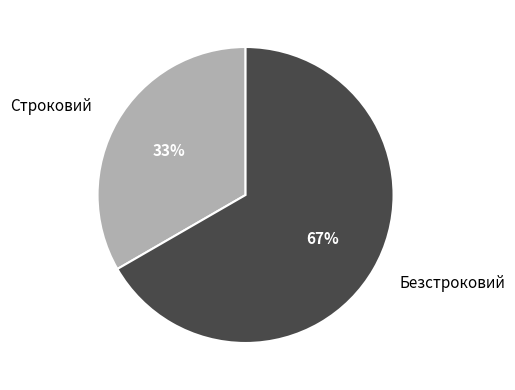

Is the sum of Безстроковий and Строковий greater than half?

Yes